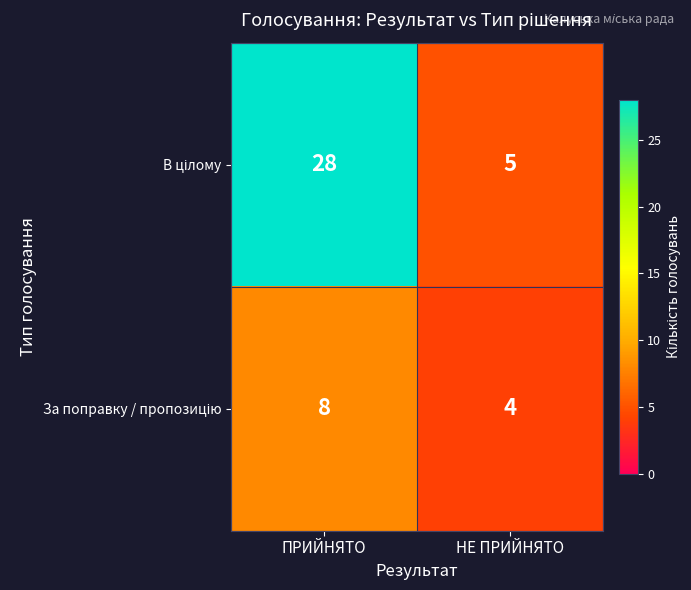

What is the minimum value shown in the chart?

4